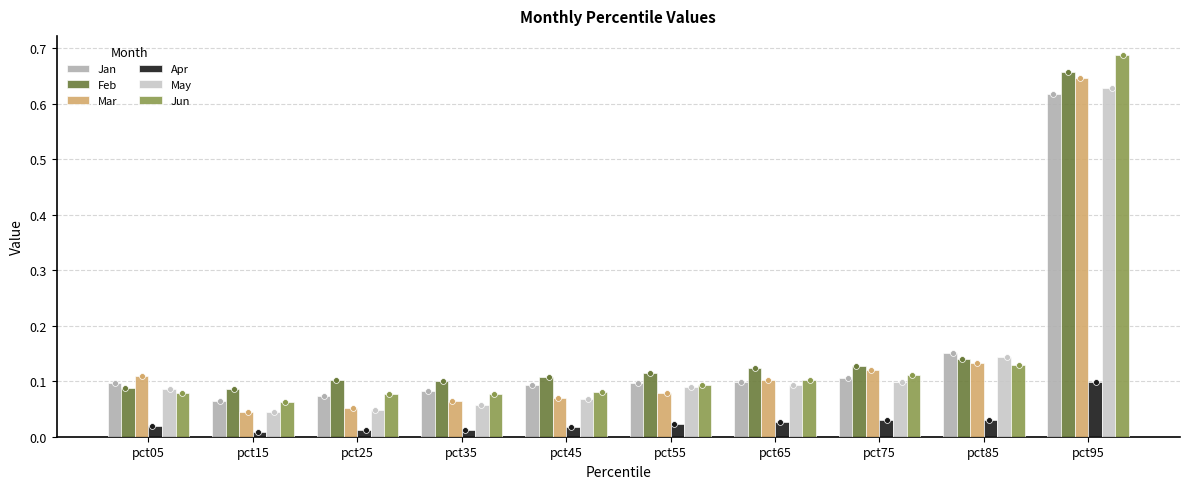

What are all the series names shown in the legend?

Jan, Feb, Mar, Apr, May, Jun